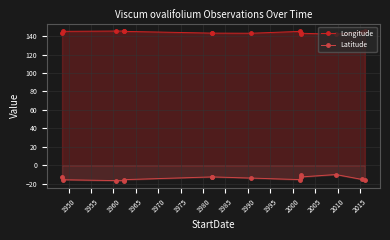

Rank the series by their average value, from highest to lowest.

Longitude, Latitude